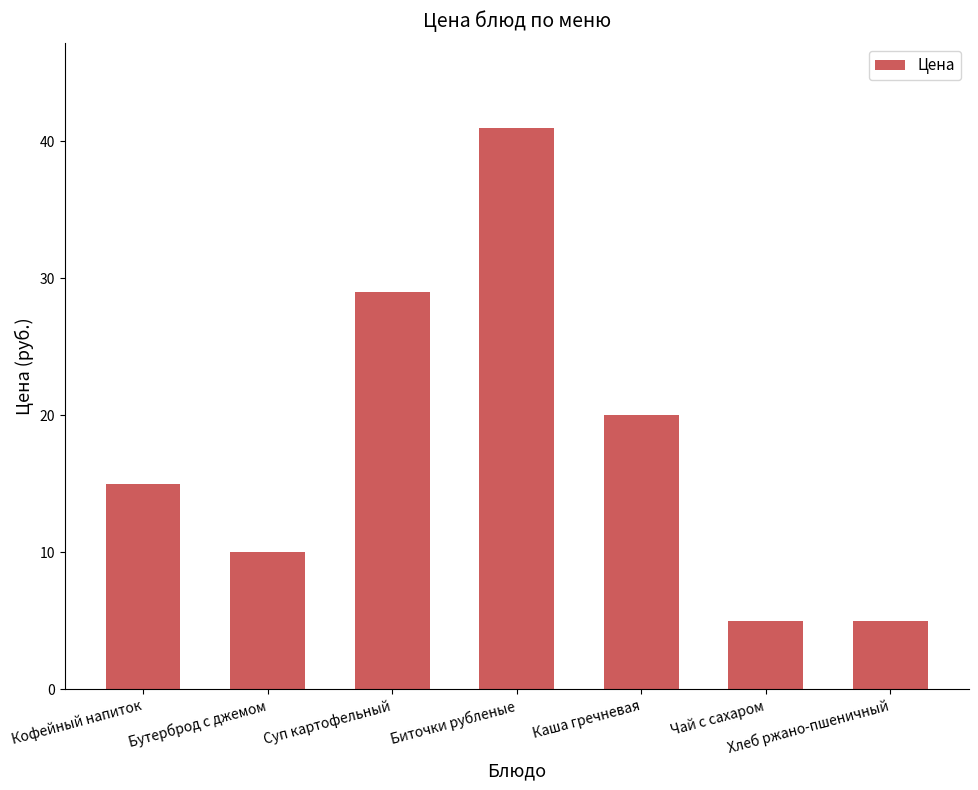

At which category does the chart reach its peak across all series?

Биточки рубленые